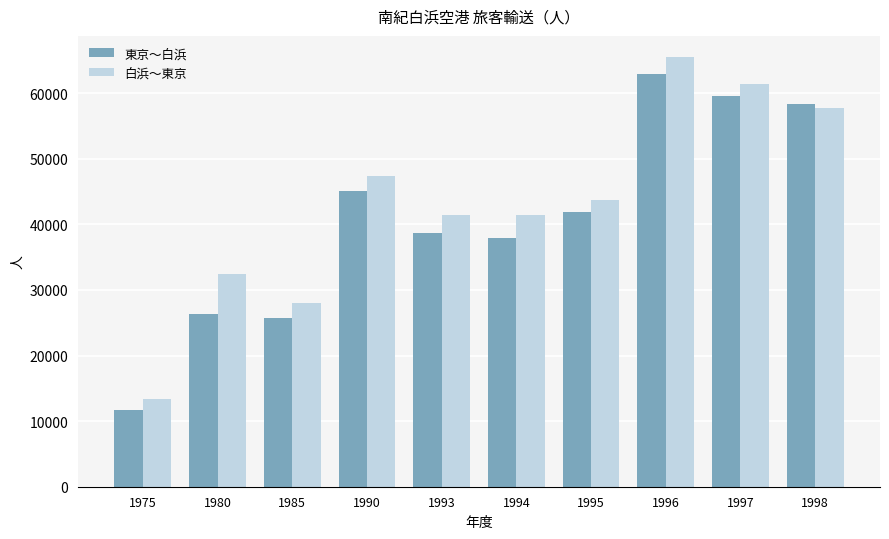

What is the average value of the 東京～白浜 series?

40807